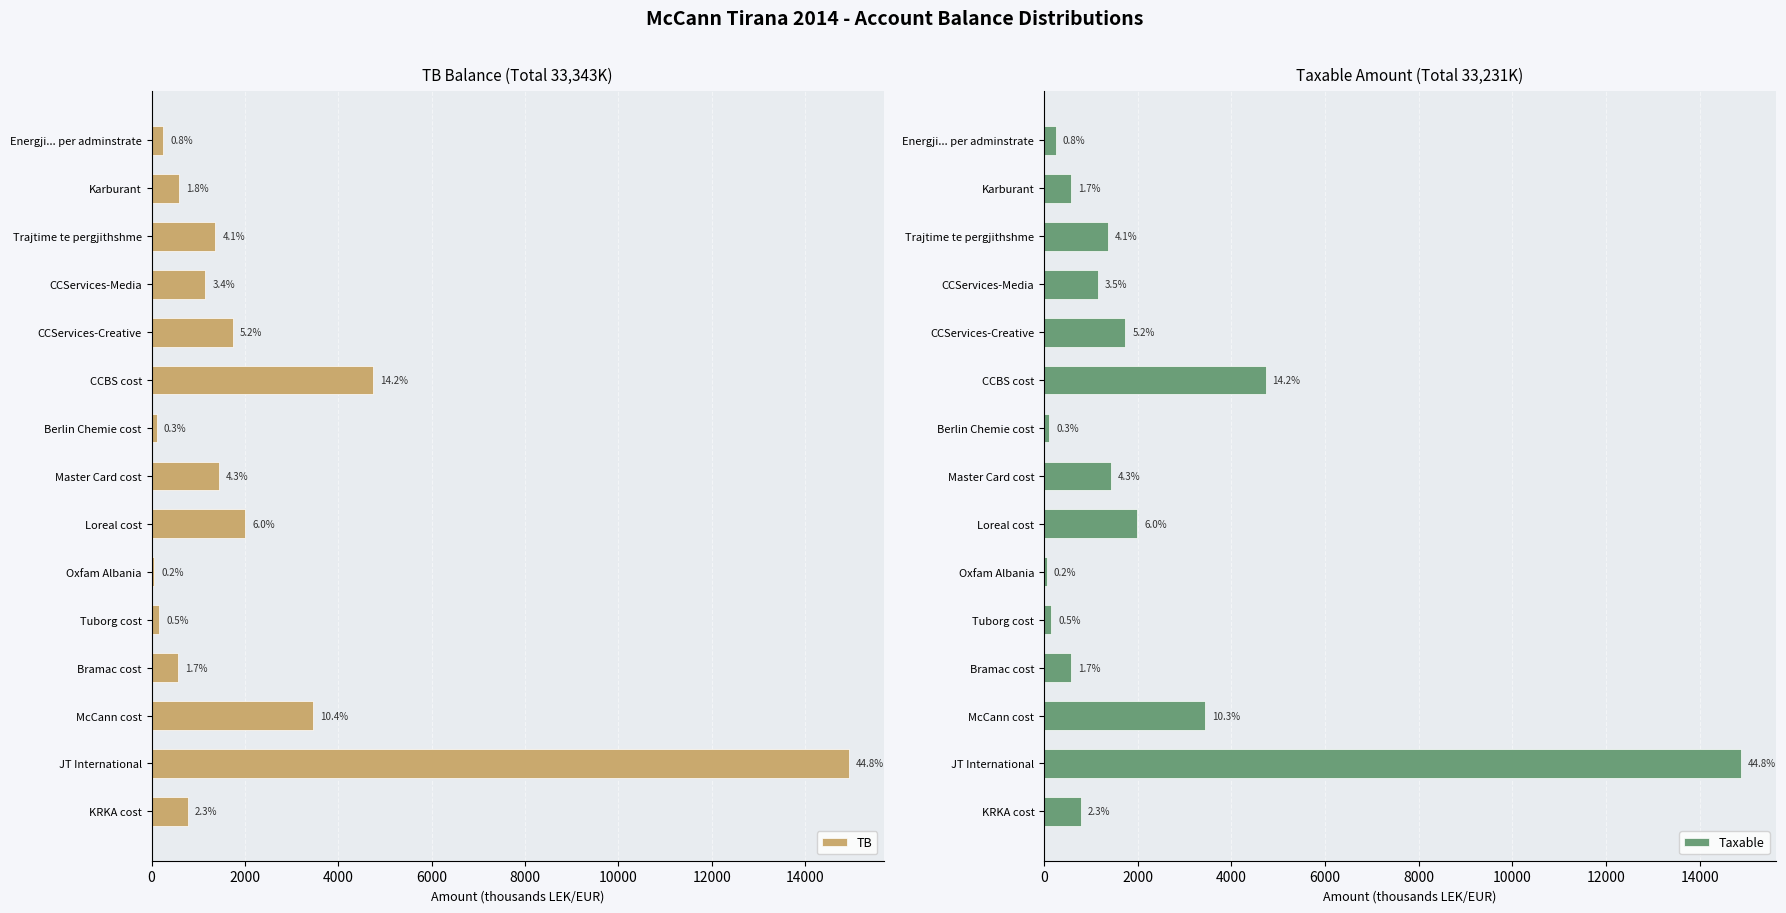

Reading left to right, list all the values displayed in this chart.

TB: 250.2	588.1	1366.1	1149.0	1735.2	4735.1	105.9	1434.0	2010.4	61.8	163.1	567.5	3466.0	14931.2	779.6
Taxable: 250.2	575.3	1366.1	1149.0	1735.2	4731.1	105.9	1433.8	1991.9	61.8	158.0	567.5	3438.0	14887.9	779.6